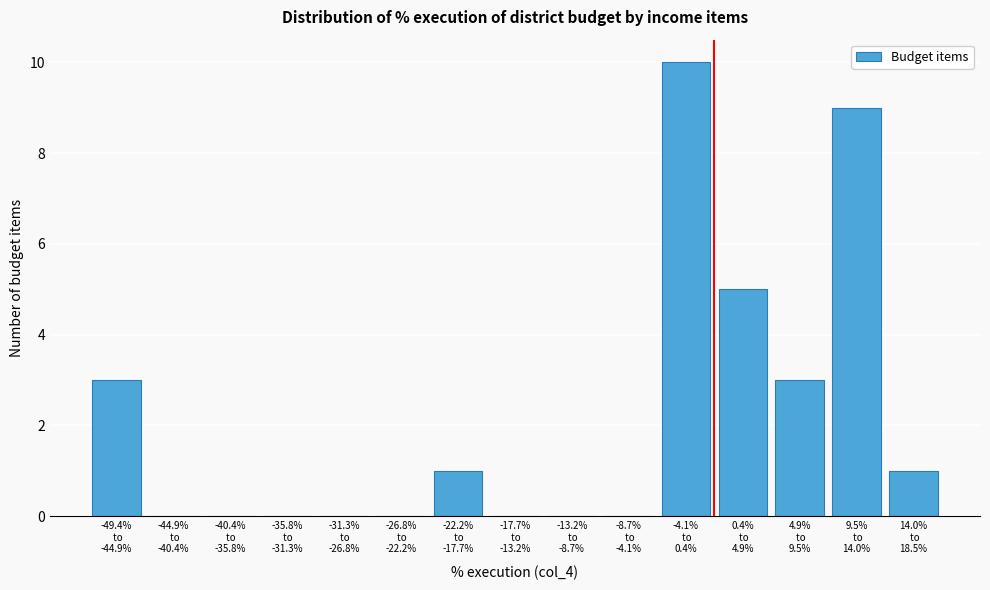

What is the sum of all values?

32